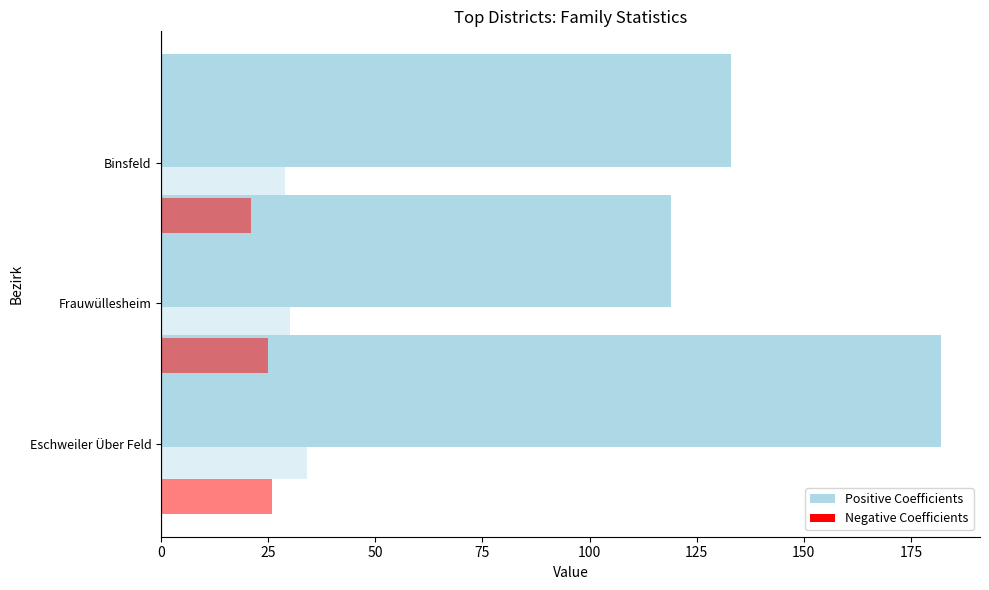

How many data points does each series have?

3